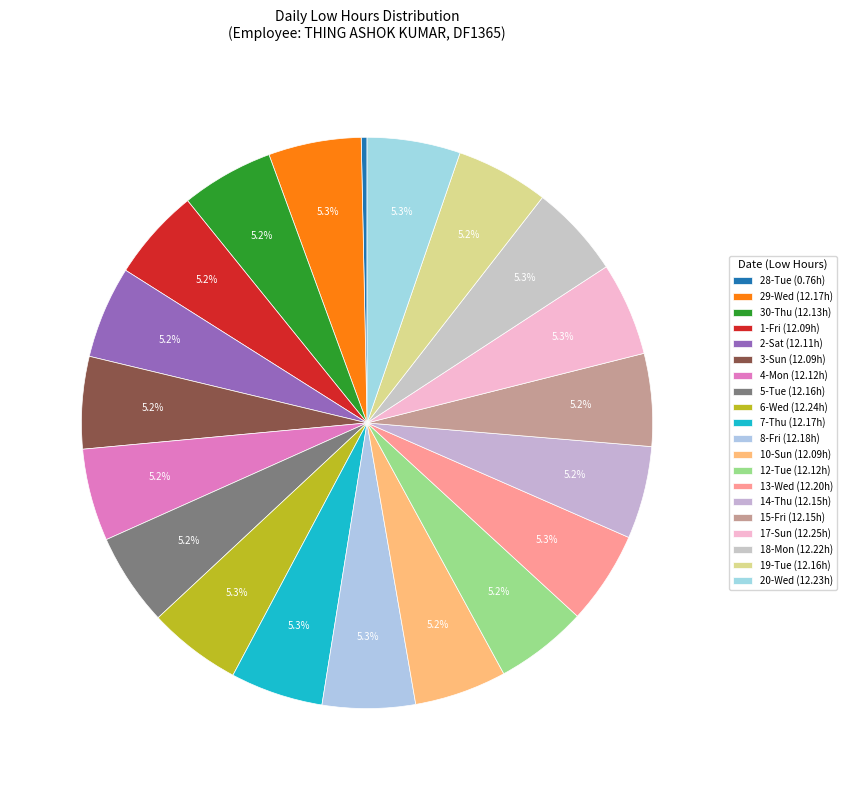

The 3-Sun slice represents 11% of the pie. True or false?

False